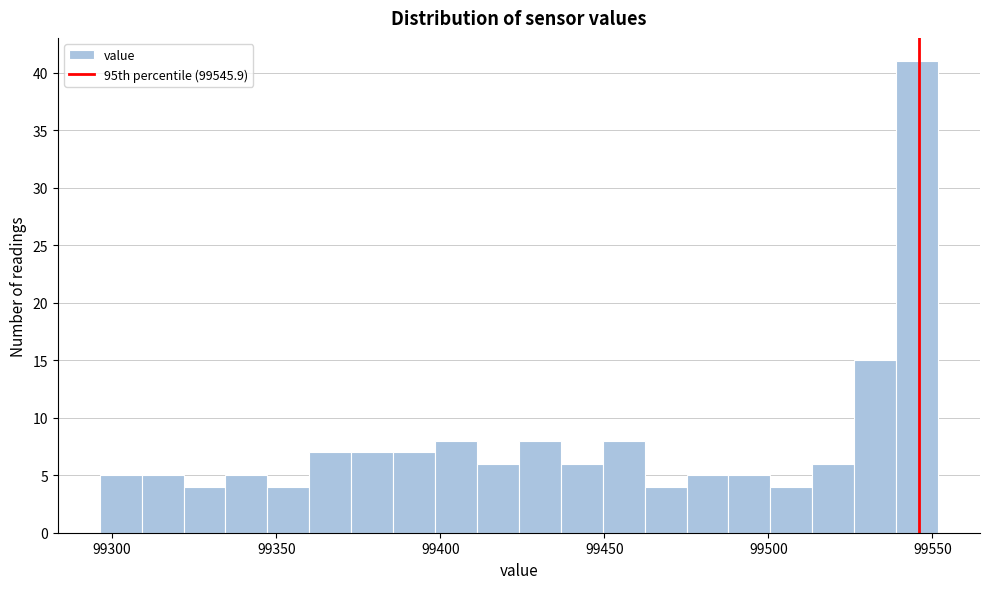

Read against the x-axis, roughly where is the centre of the tallest bar?

99545